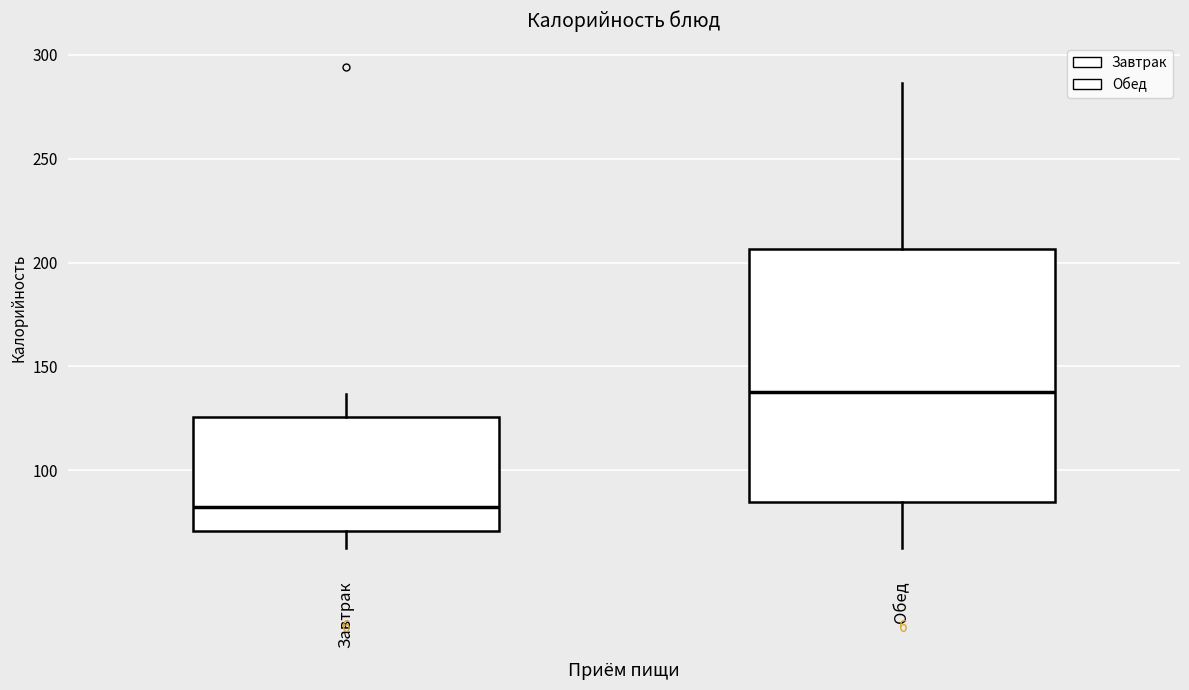

Reading left to right, transcribe this box plot: for each box, give where its median line is, the range the box spans, and where its two whiskers end, as read against the y-axis. The values are not printed on the chart, so give them approximately, as read against the axis.

Завтрак: median 80, box 70 to 125, whiskers 65 to 135
Обед: median 140, box 85 to 205, whiskers 65 to 285